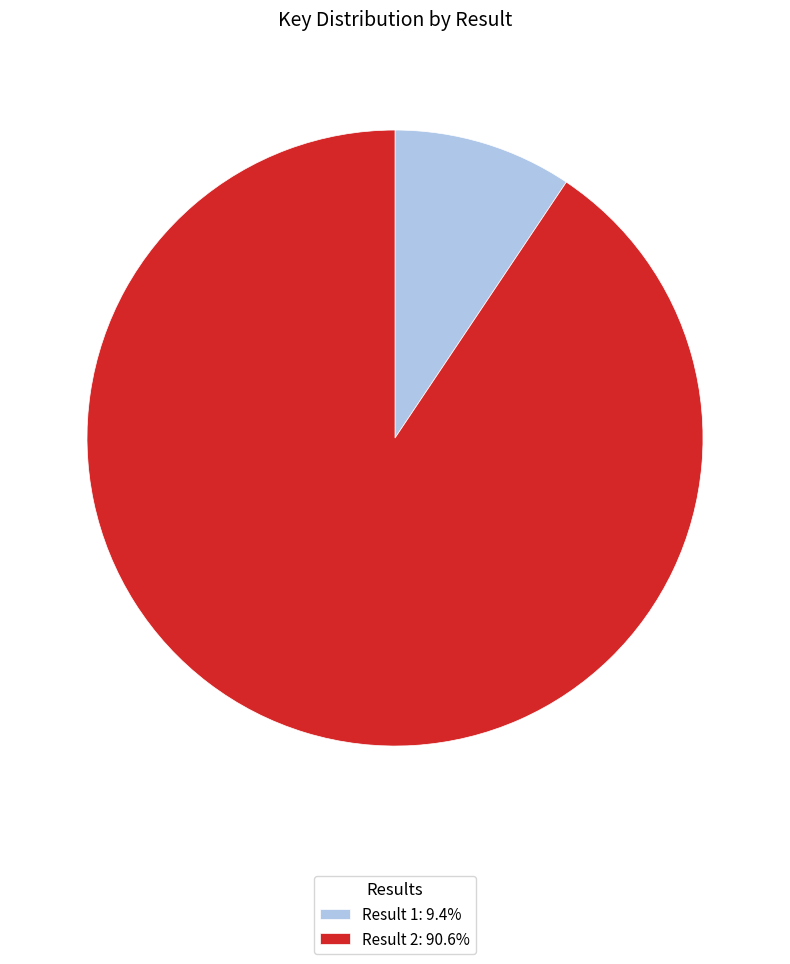

What is the ratio of the value at Result 2: 90.6% to the value at Result 1: 9.4%?

9.7